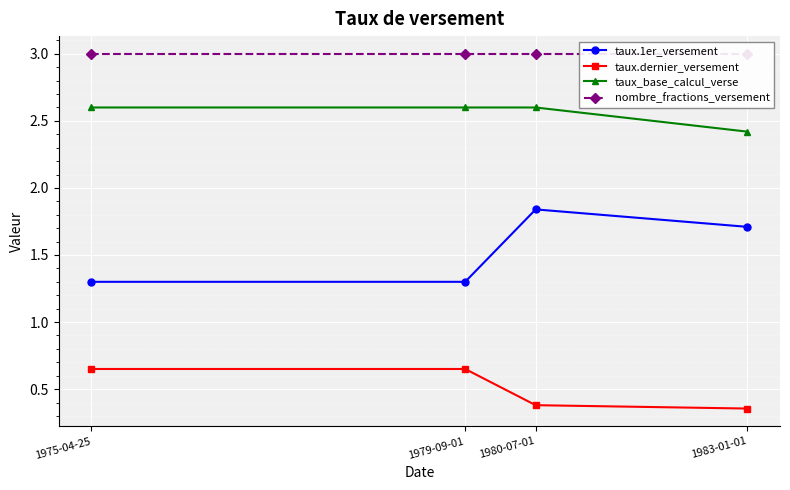

What is the label of the 3rd point from the left?

1980-07-01